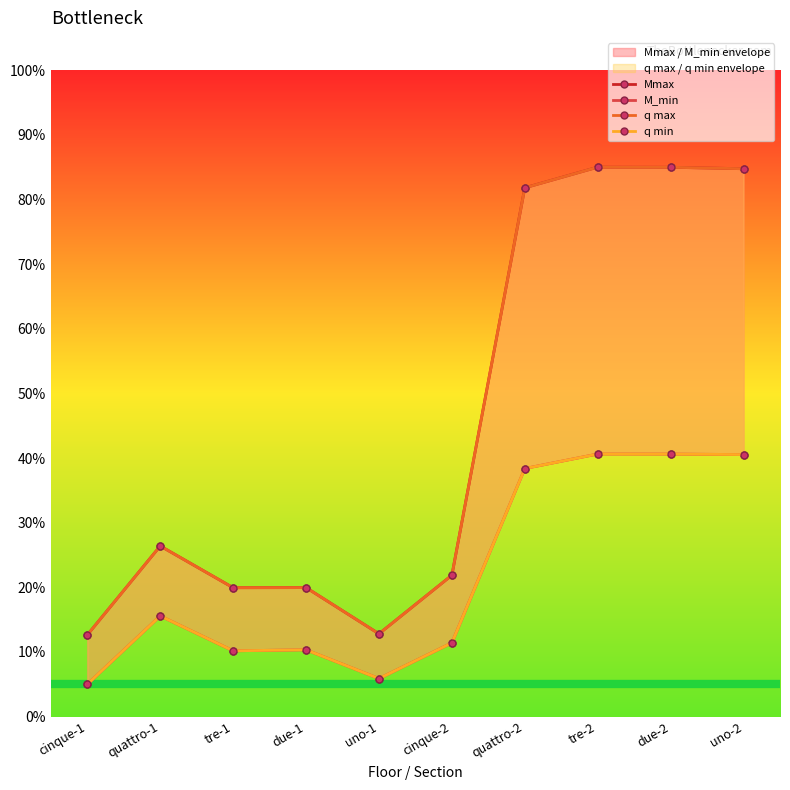

At which category is the sum across all series the highest?

tre-2